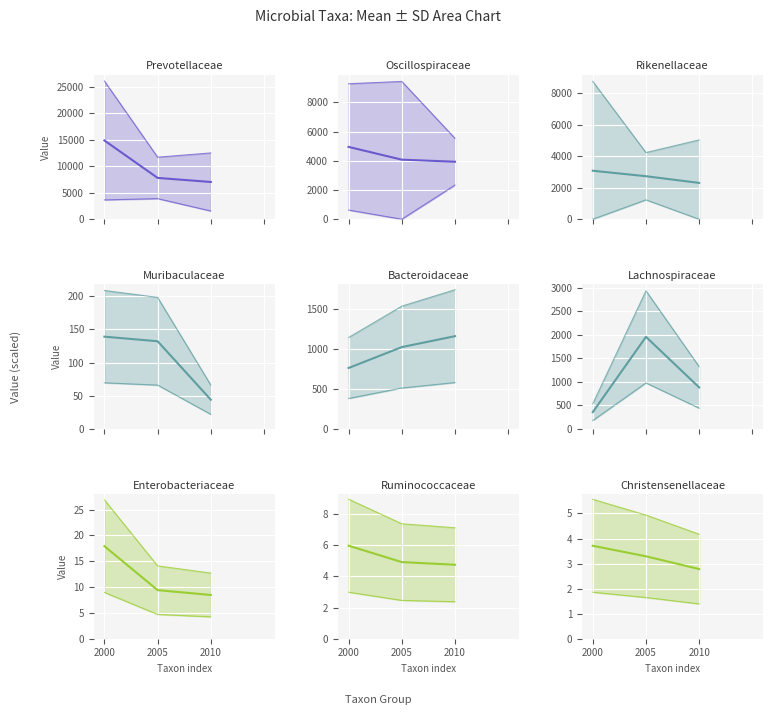

What is the label of the 4th point from the right?

Lachnospiraceae